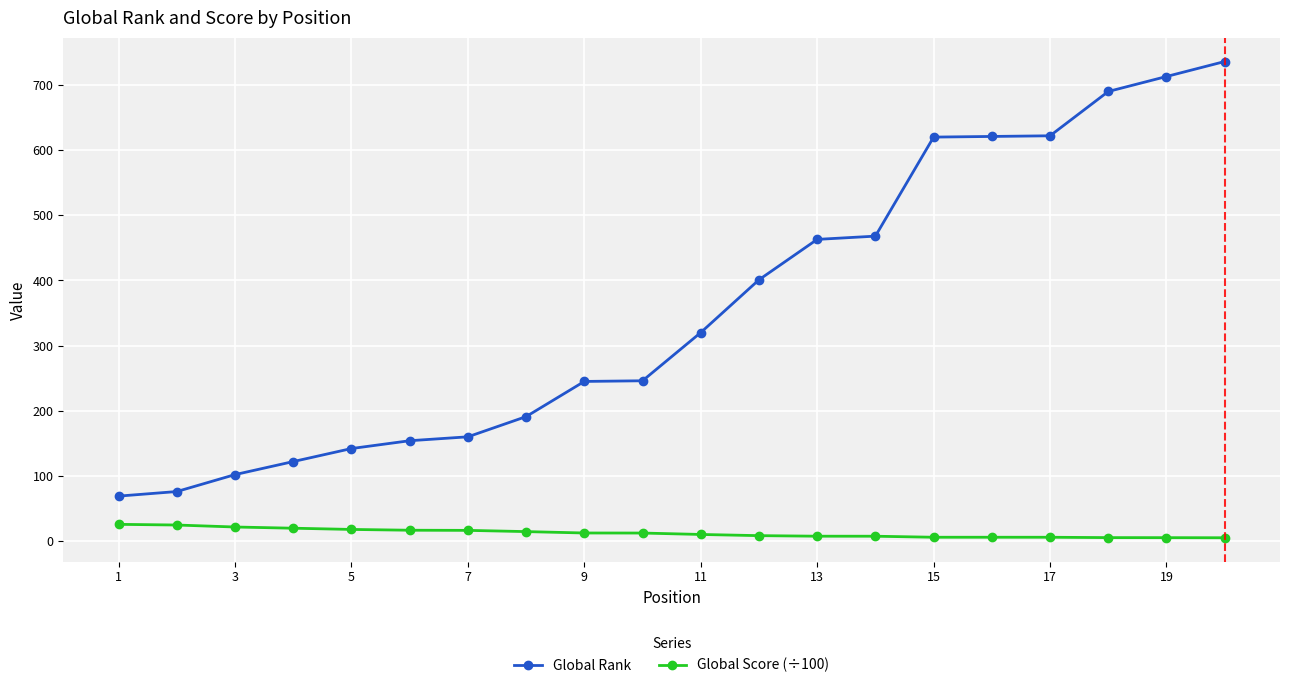

What is the average value of the Global Score (÷100) series?

12.4